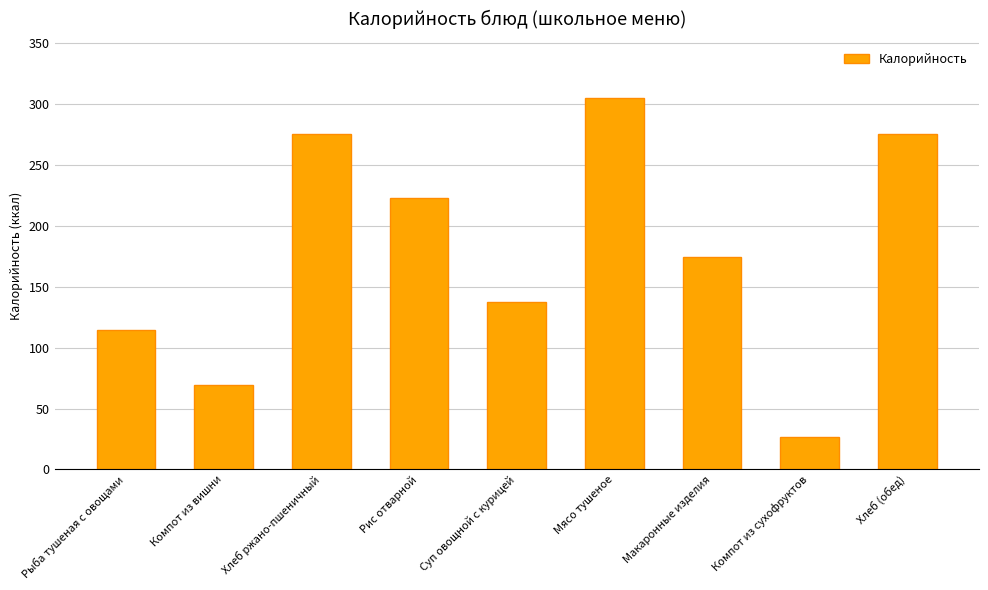

Between Рыба тушеная с овощами and Хлеб (обед), which is larger?

Хлеб (обед)